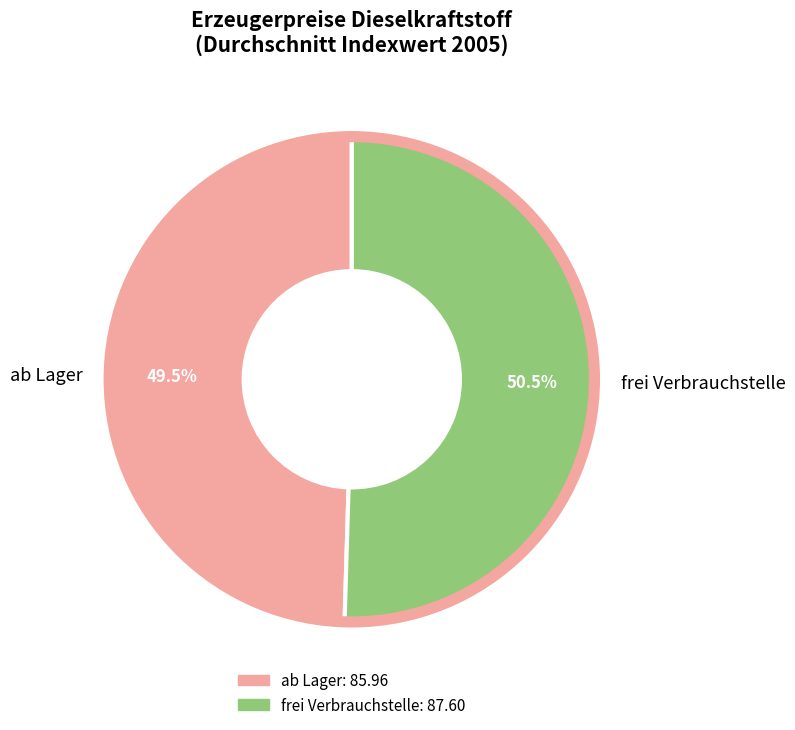

How many segments does this pie chart have?

2